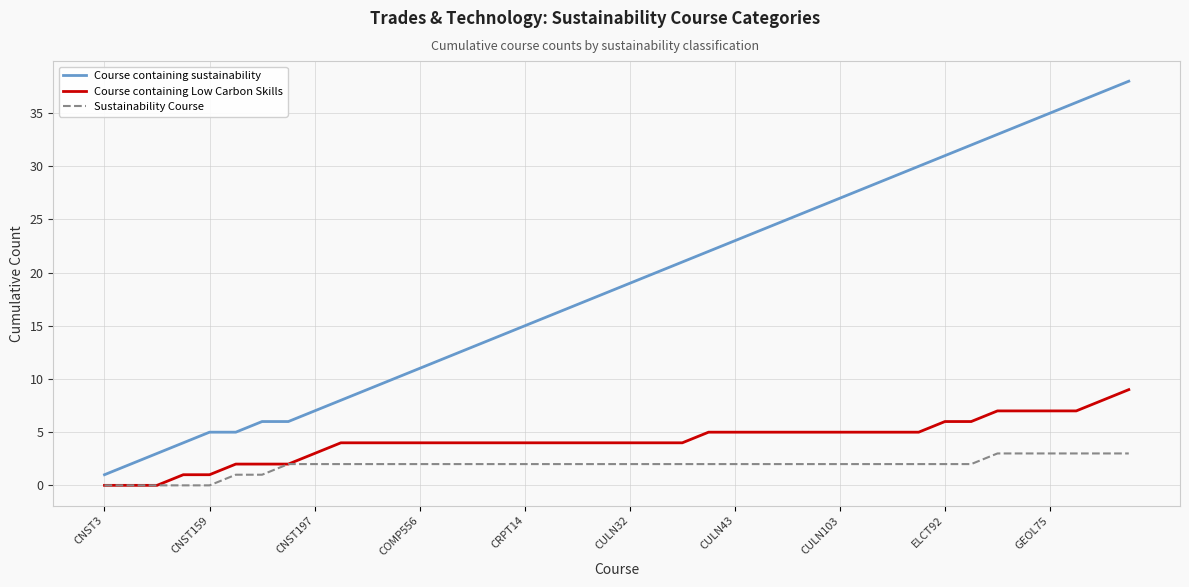

What is the maximum value shown in the chart?

38